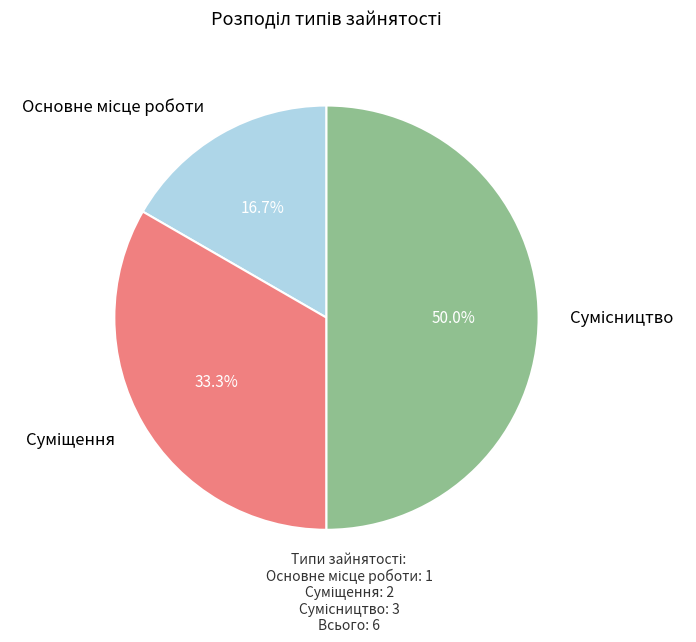

How many slices are in this pie chart?

3